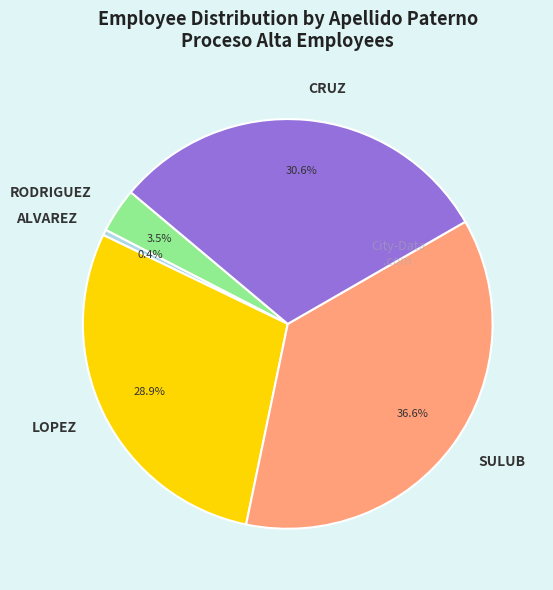

Is it true that LOPEZ is 29% of the pie?

True